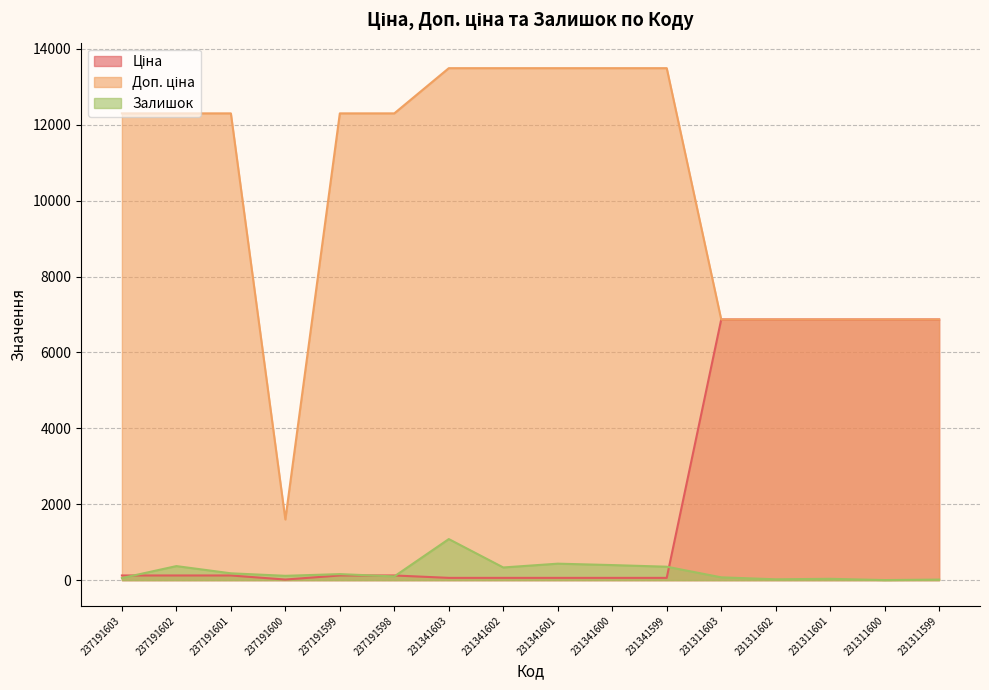

True or false: Залишок has more than 2 interior local peaks.

True